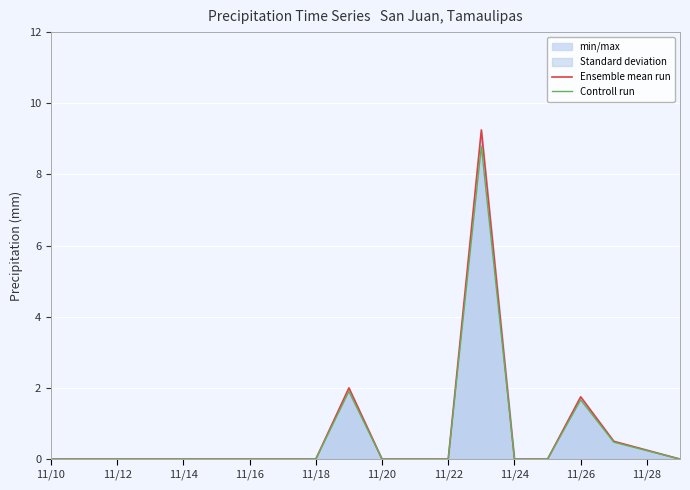

Reading right to left, what are all the values shown in this chart?

Ensemble mean run: 0.0	0.2	0.5	1.8	0.0	0.0	9.2	0.0	0.0	0.0	2.0	0.0	0.0	0.0	0.0	0.0	0.0	0.0	0.0	0.0
Controll run: 0.0	0.2	0.5	1.7	0.0	0.0	8.8	0.0	0.0	0.0	1.9	0.0	0.0	0.0	0.0	0.0	0.0	0.0	0.0	0.0